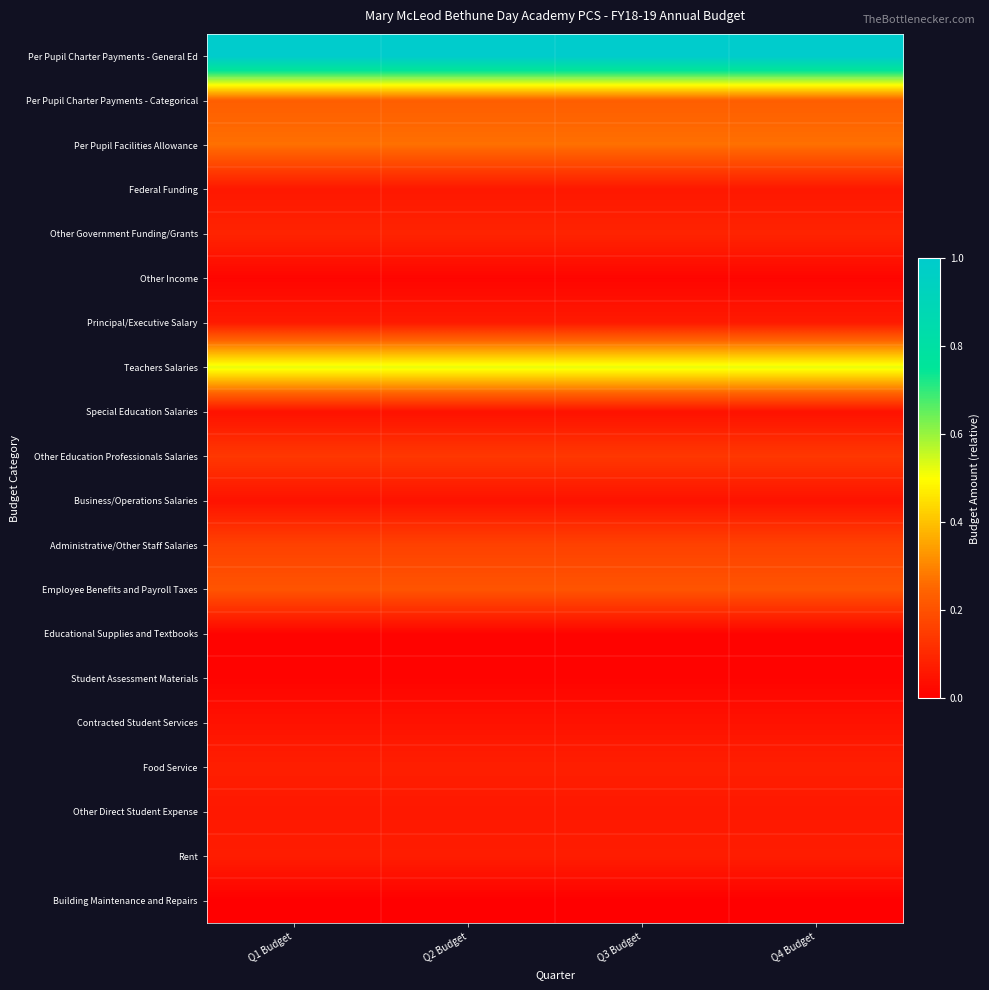

What is the spread (max minus min) of values at Q4 Budget?

1.0